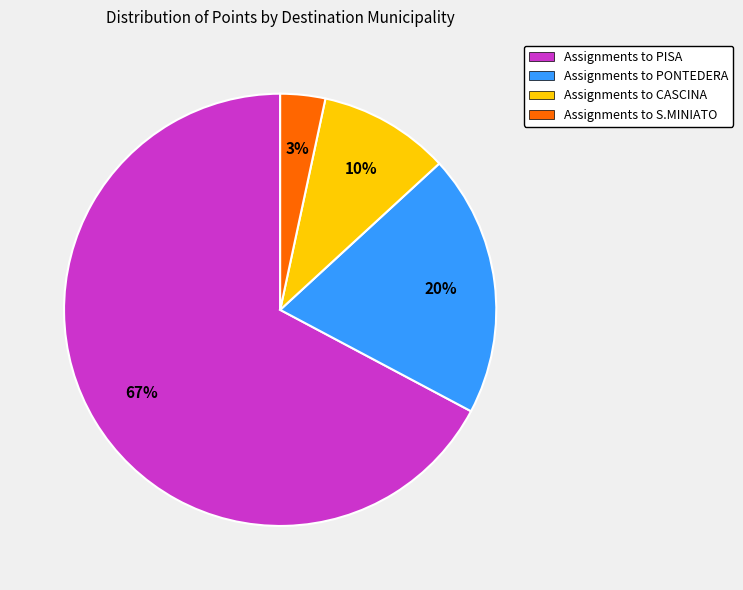

Does any single category account for the majority?

Yes